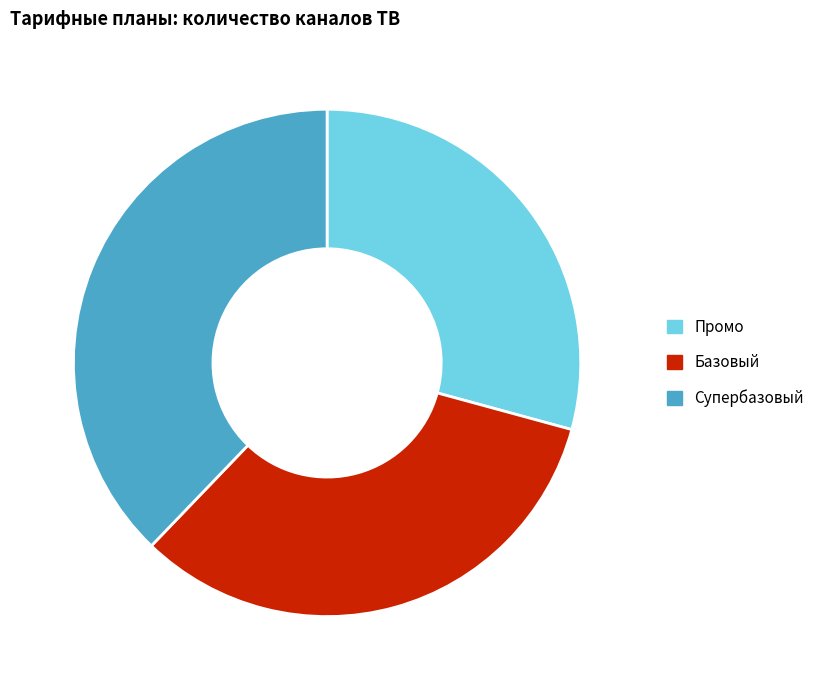

How many segments does this pie chart have?

3